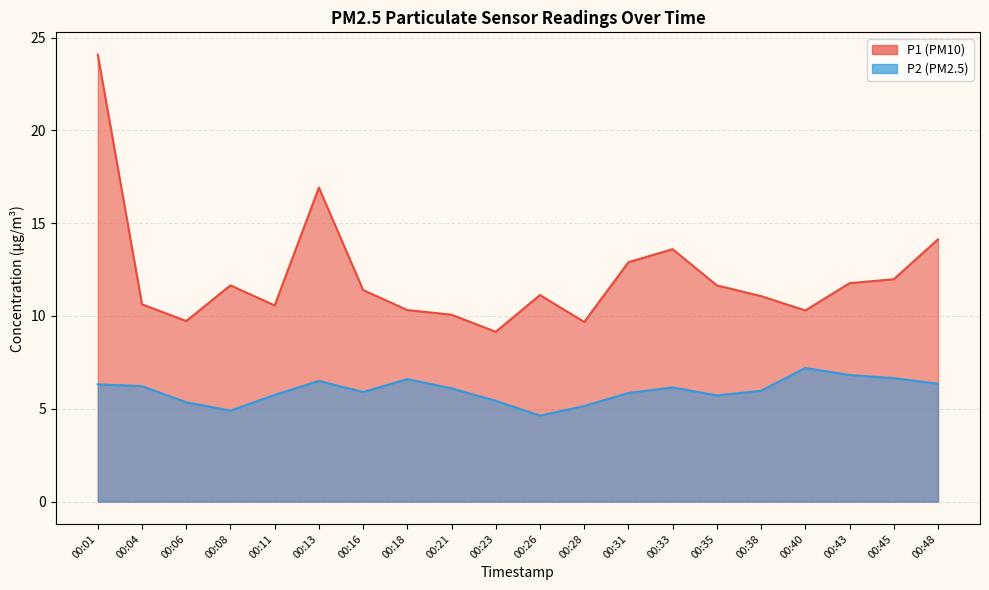

Which label corresponds to the largest value in the chart?

00:01